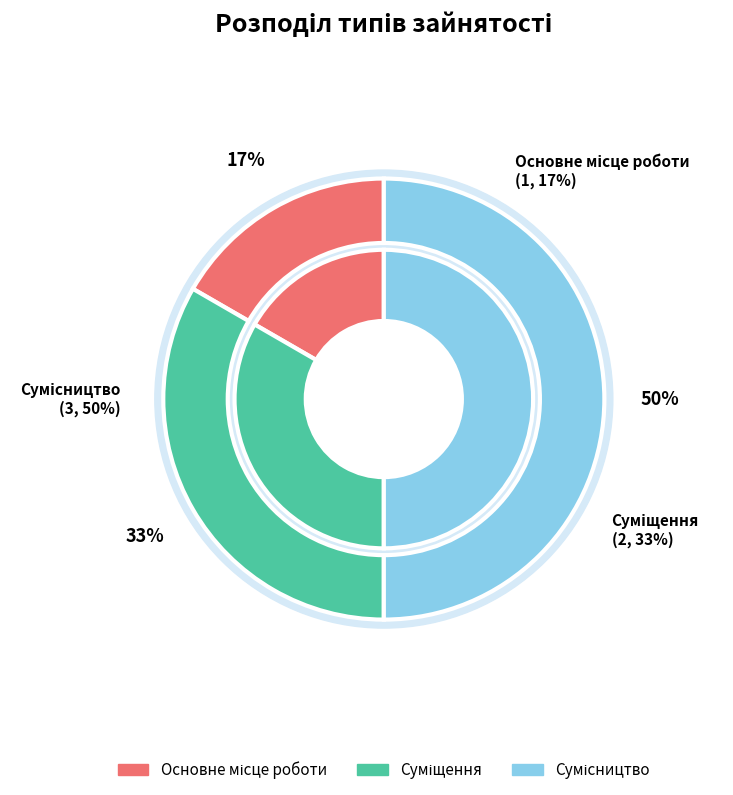

Which category has the biggest portion of the pie?

Сумісництво